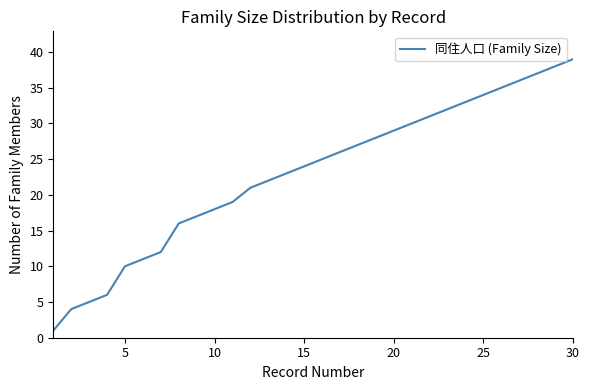

What is the greatest value displayed?

39